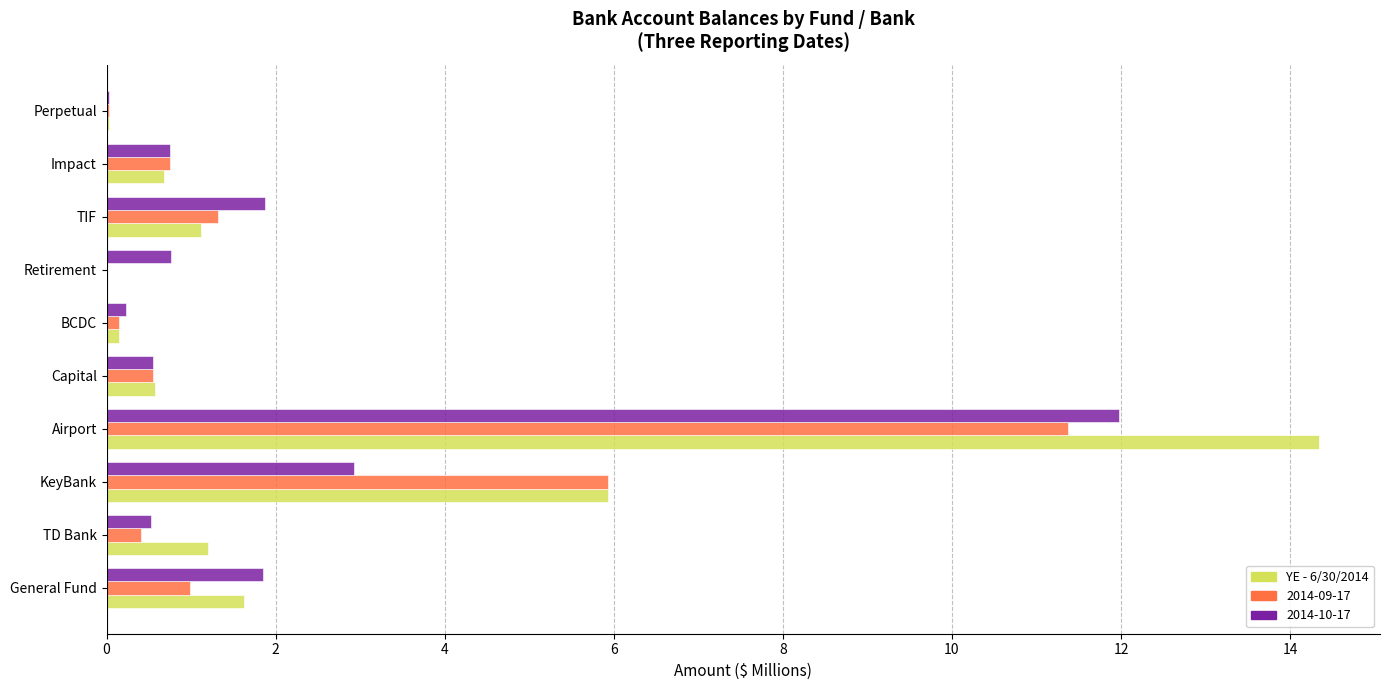

True or false: 2014-10-17 has a value of 1.5 at KeyBank.

False